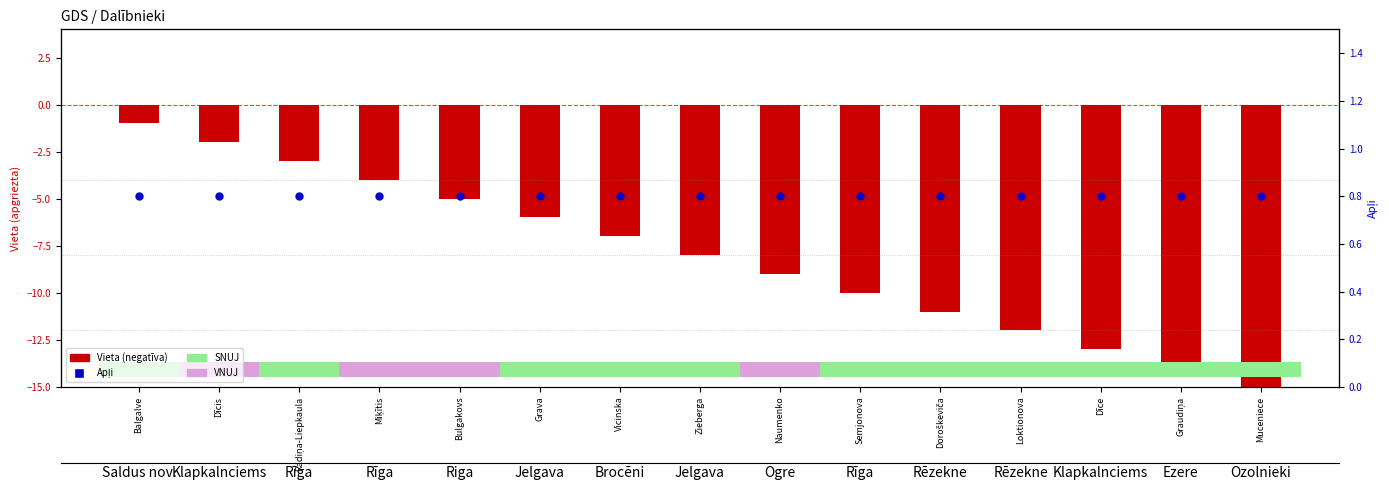

Is the value of Vieta (negatīva) at Muceniece greater than the value of Apļi at Grava?

No